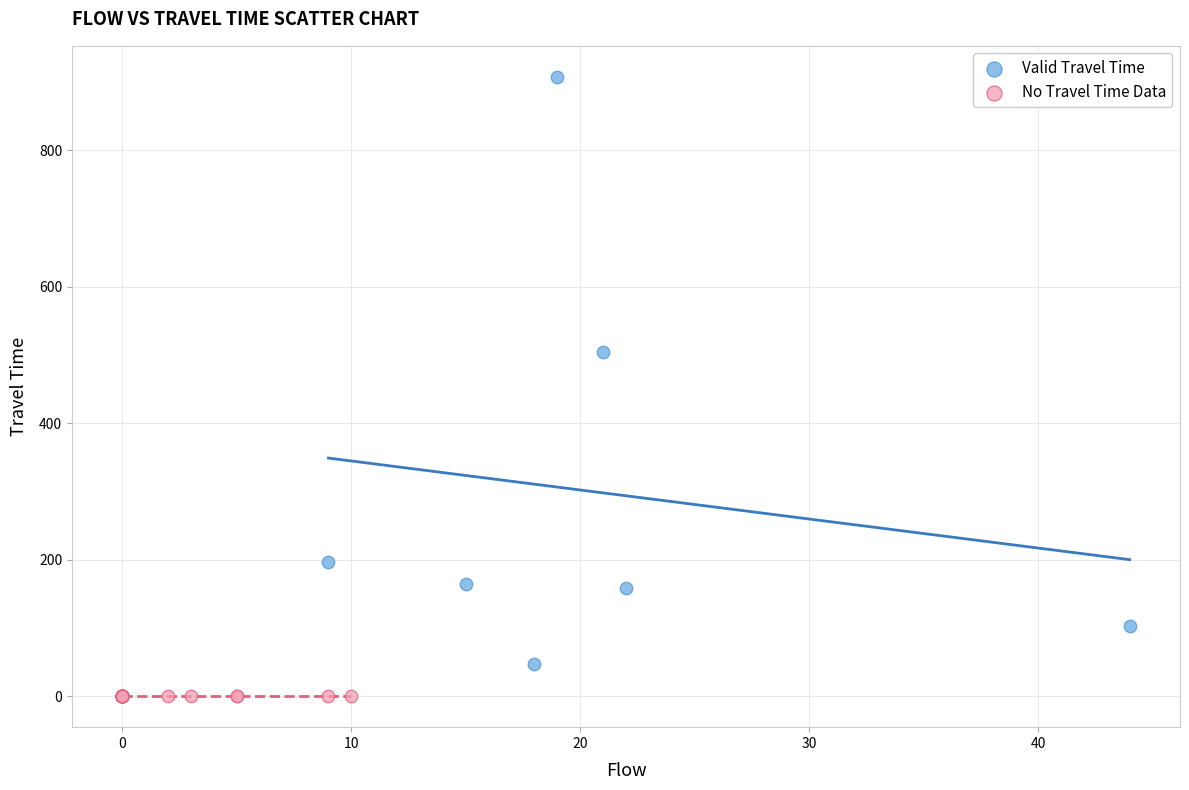

Which series contains the highest Y value?

Valid Travel Time